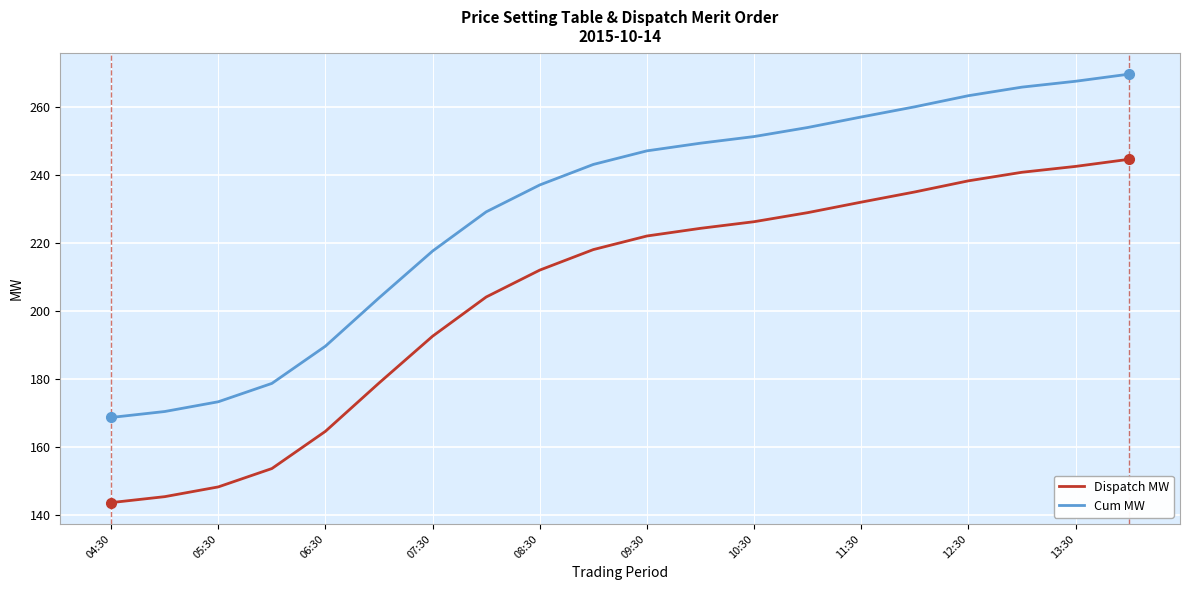

List the series in order of their peak value, lowest first.

Dispatch MW, Cum MW